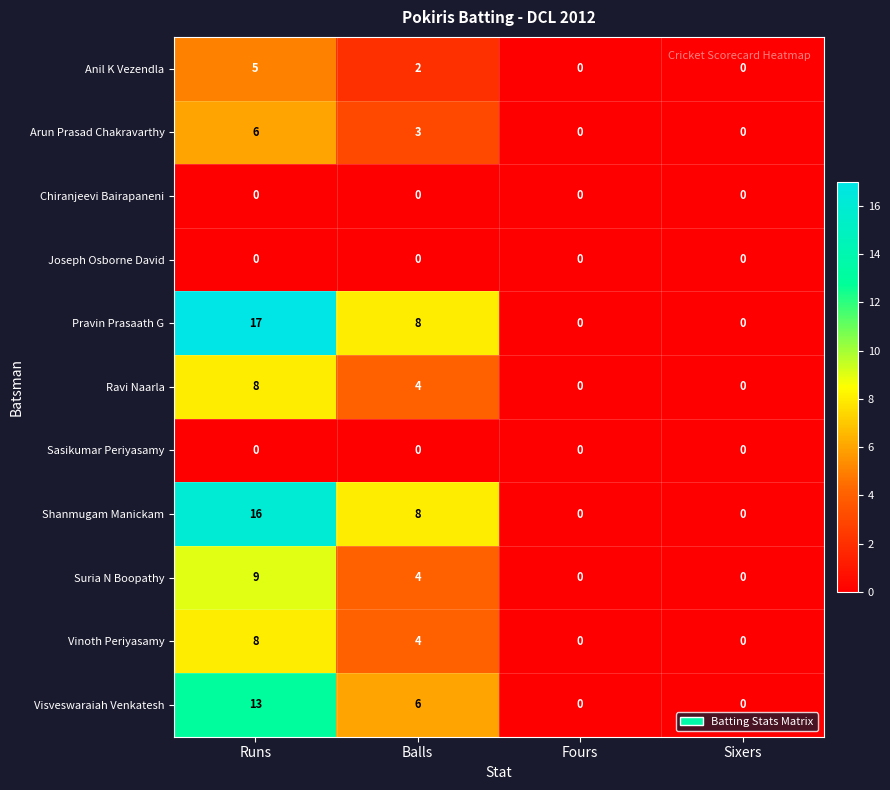

What is the sum of the Visveswaraiah Venkatesh values at Fours and Runs?

13